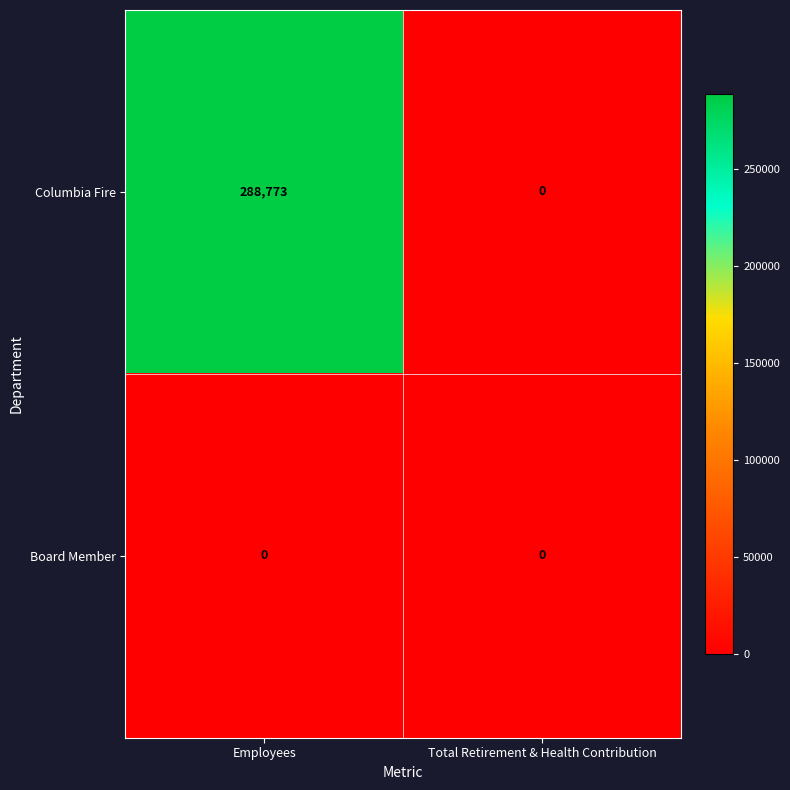

Rank the series by their average value, from lowest to highest.

Board Member, Columbia Fire